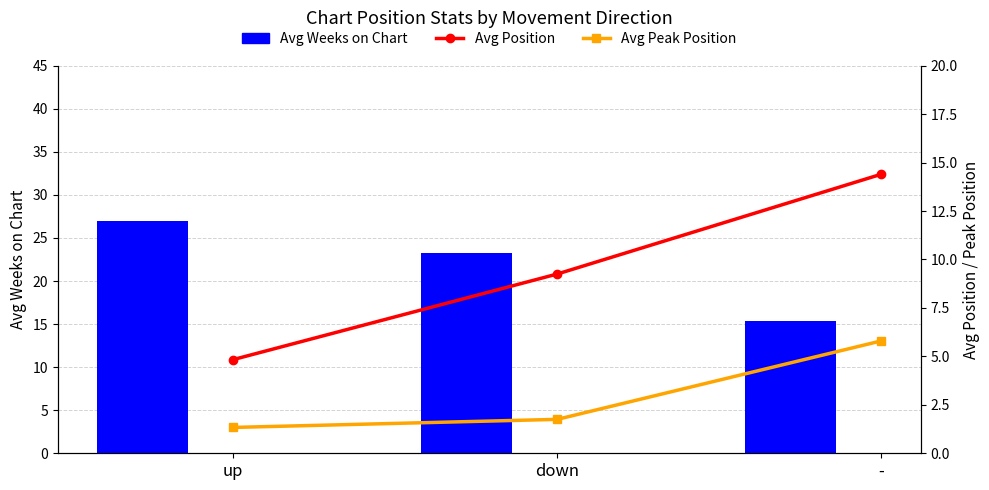

What is the average value of the Avg Position series?

9.5